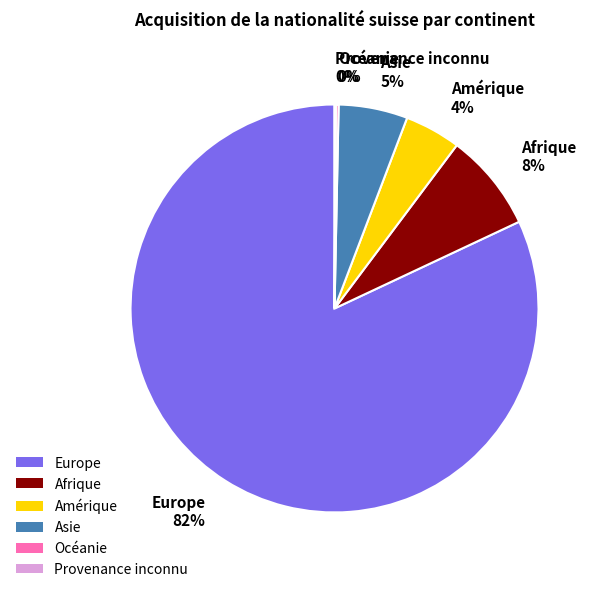

Do Asie and Amérique together represent more than half of the pie?

No